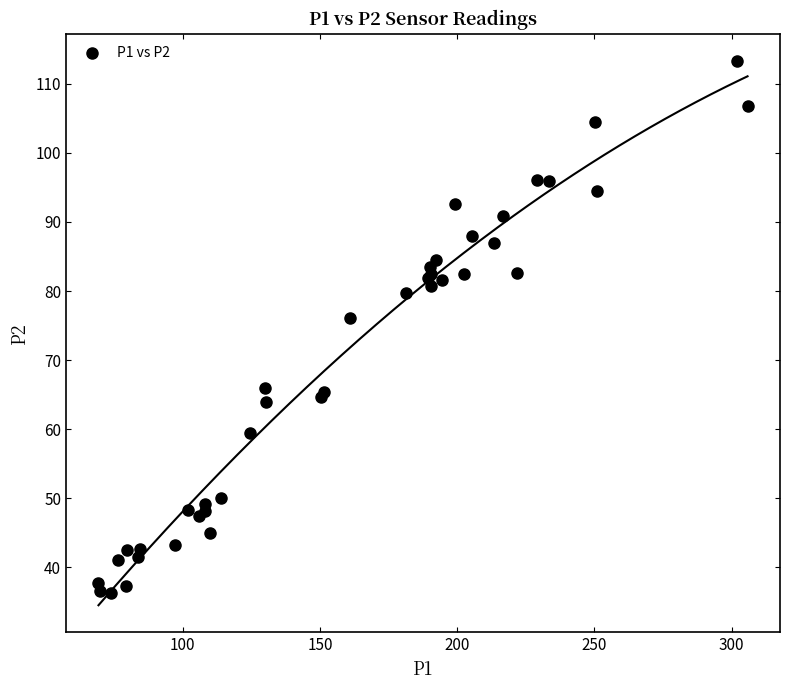

What Y value in the scatter plot is closest to 74?

76.2